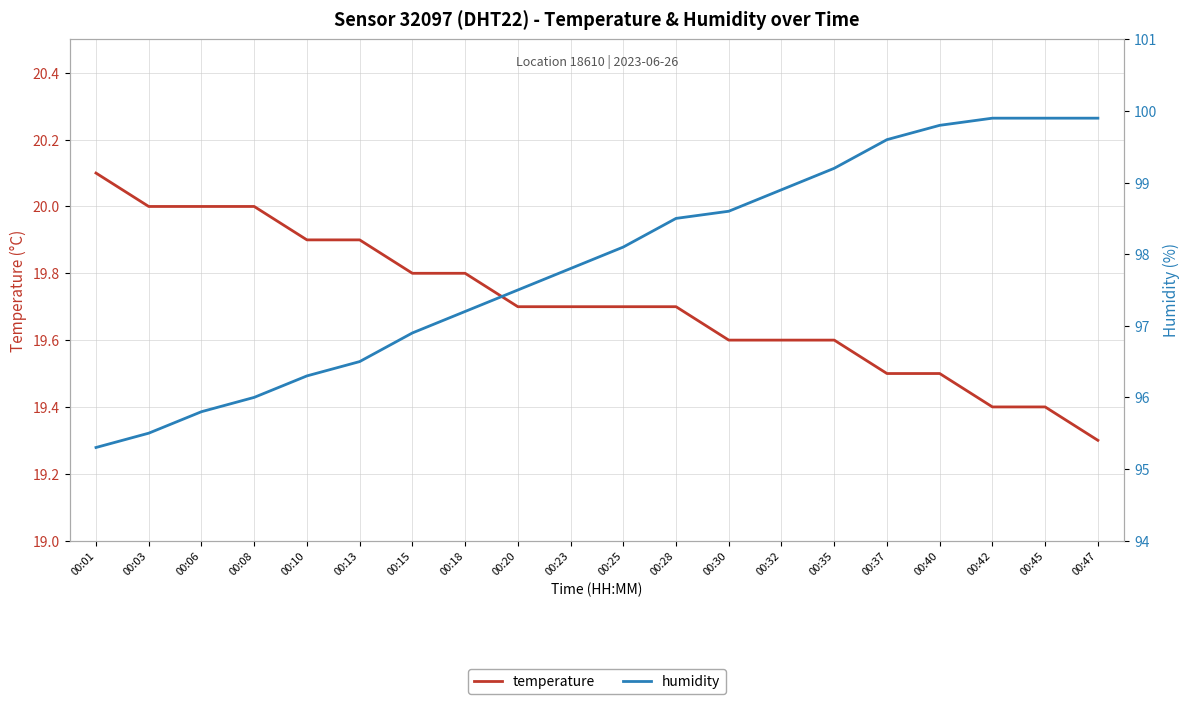

Does the chart display data point markers on the line(s)?

No